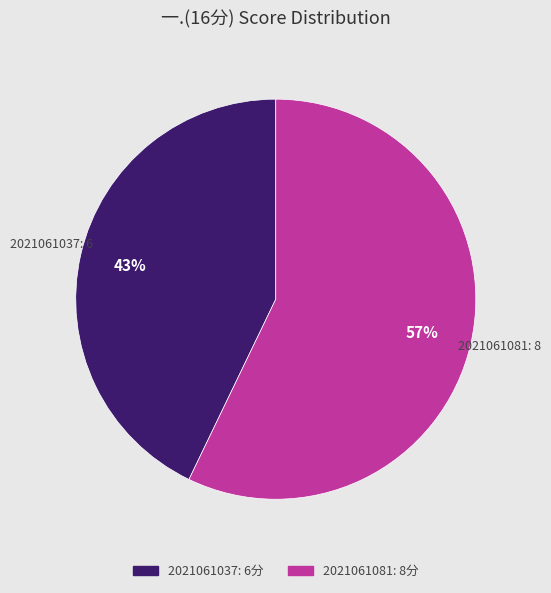

Between 2021061037 and 2021061081, which is larger?

2021061081